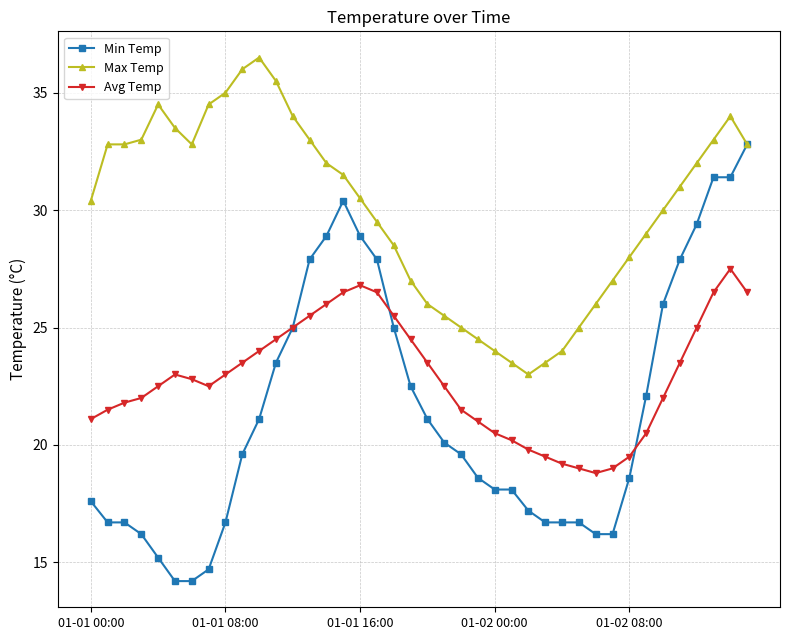

What is the maximum value shown in the chart?

36.5